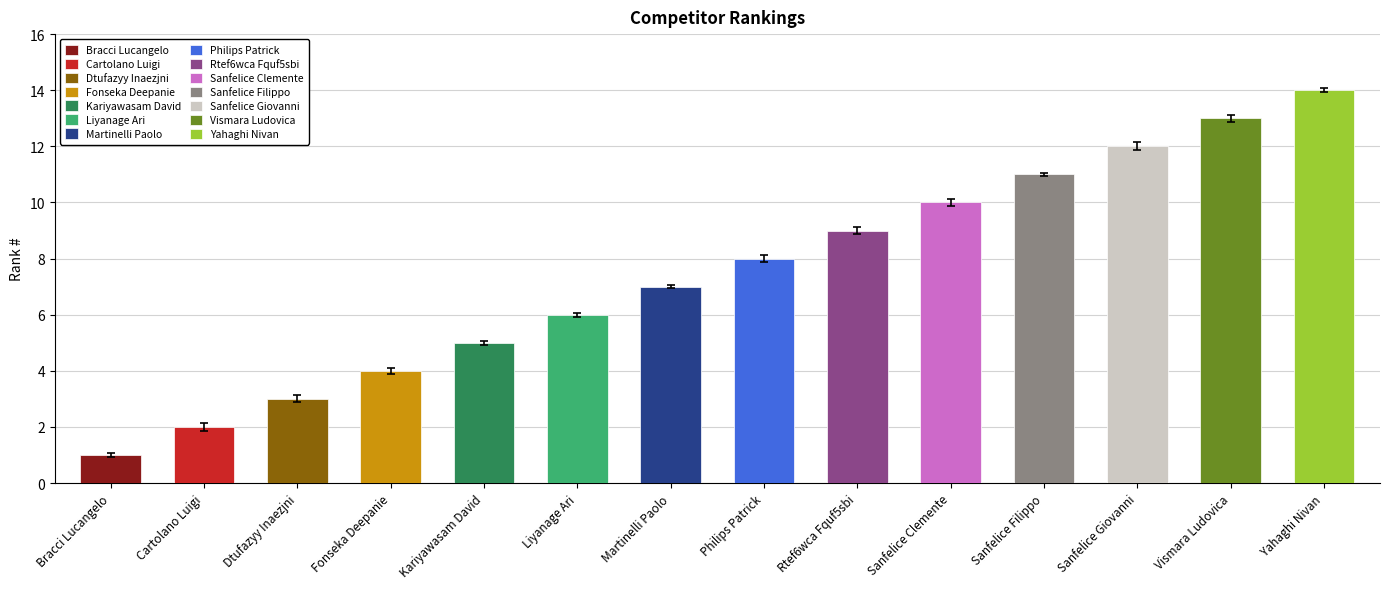

Rank the categories by value from highest to lowest.

Yahaghi Nivan, Vismara Ludovica, Sanfelice Giovanni, Sanfelice Filippo, Sanfelice Clemente, Rtef6wca Fquf5sbi, Philips Patrick, Martinelli Paolo, Liyanage Ari, Kariyawasam David, Fonseka Deepanie, Dtufazyy Inaezjni, Cartolano Luigi, Bracci Lucangelo